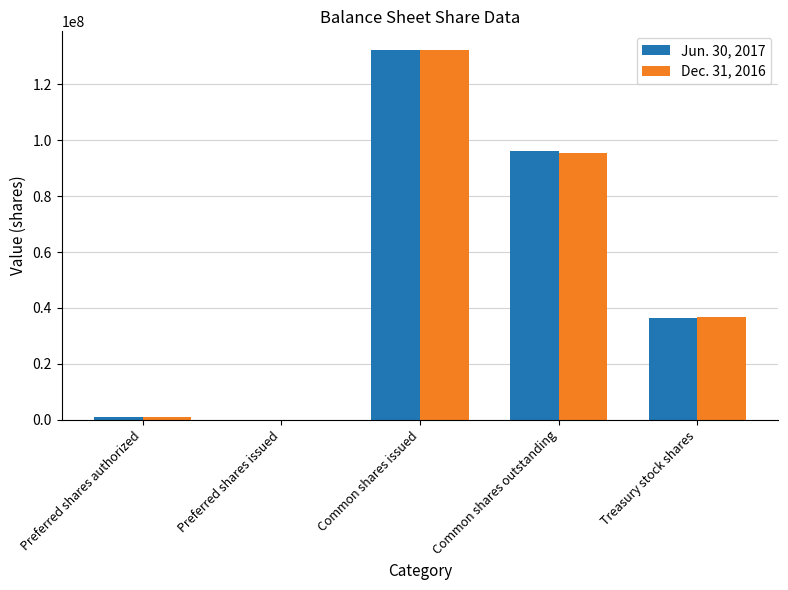

Is the value of Jun. 30, 2017 at Treasury stock shares greater than the value of Dec. 31, 2016 at Common shares outstanding?

No